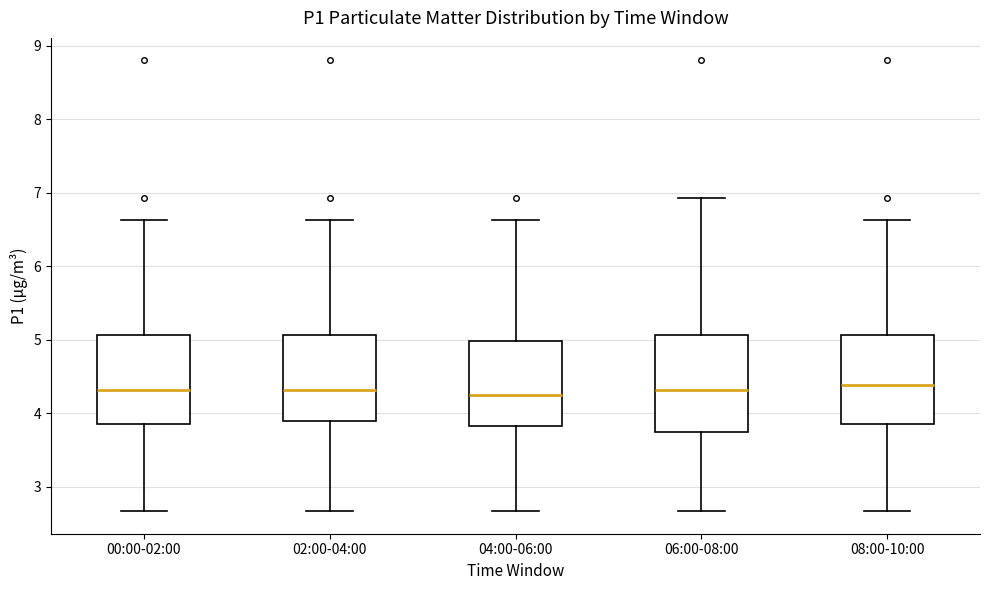

Reading left to right, read every box against the y-axis: the position of its median line, the range the box covers, and the ends of its whiskers. The values are not printed on the chart, so give them approximately, as read against the axis.

00:00-02:00: median 4.3, box 3.9 to 5.1, whiskers 2.7 to 6.6
02:00-04:00: median 4.3, box 3.9 to 5.1, whiskers 2.7 to 6.6
04:00-06:00: median 4.3, box 3.8 to 5.0, whiskers 2.7 to 6.6
06:00-08:00: median 4.3, box 3.8 to 5.1, whiskers 2.7 to 6.9
08:00-10:00: median 4.4, box 3.9 to 5.1, whiskers 2.7 to 6.6